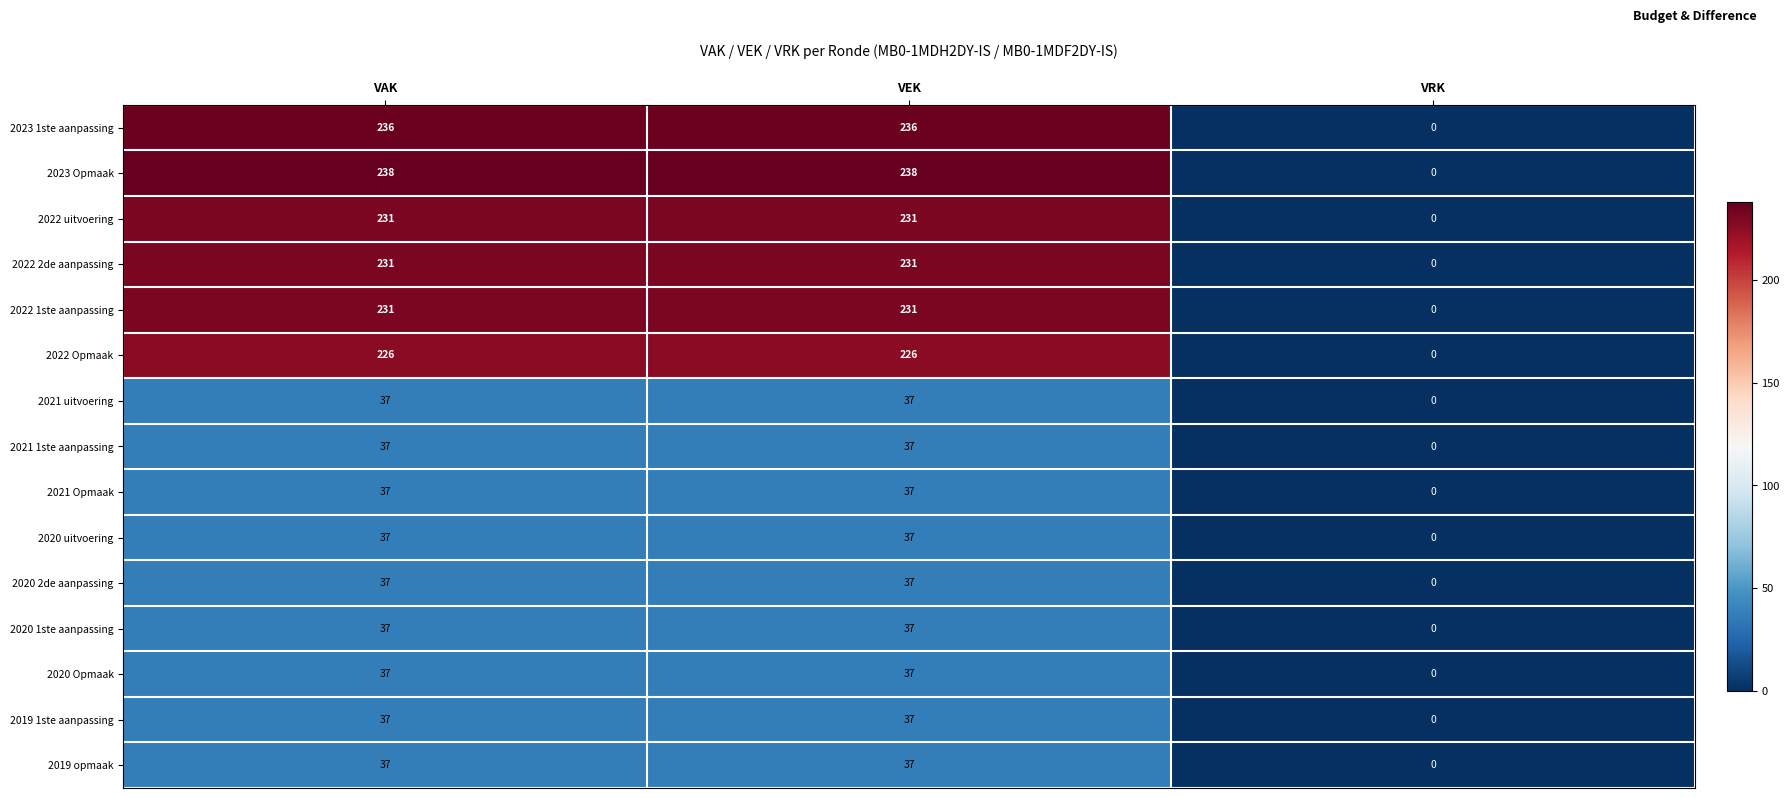

What is the difference between the maximum and minimum values in the 2022 1ste aanpassing series?

231